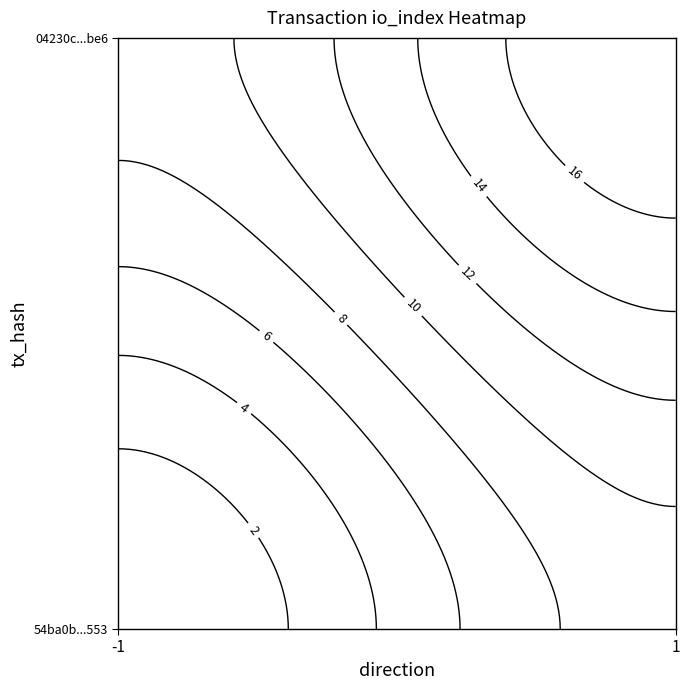

What is the sum of all 04230c4ab634116cc8ca7d1df2b2f8d30d8fbe6 values?

19